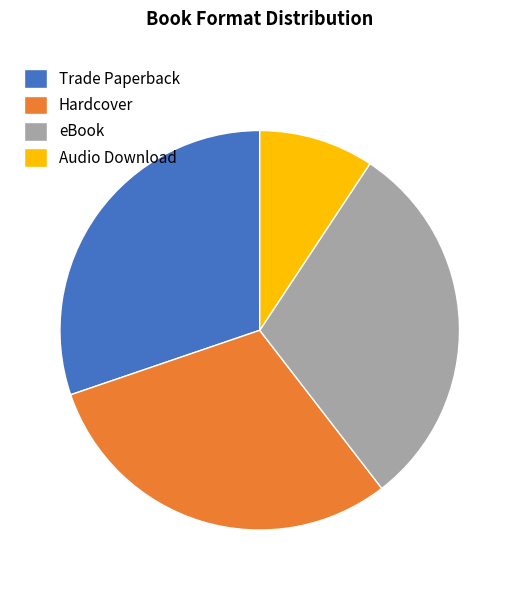

True or false: Trade Paperback accounts for 30% of the total.

True